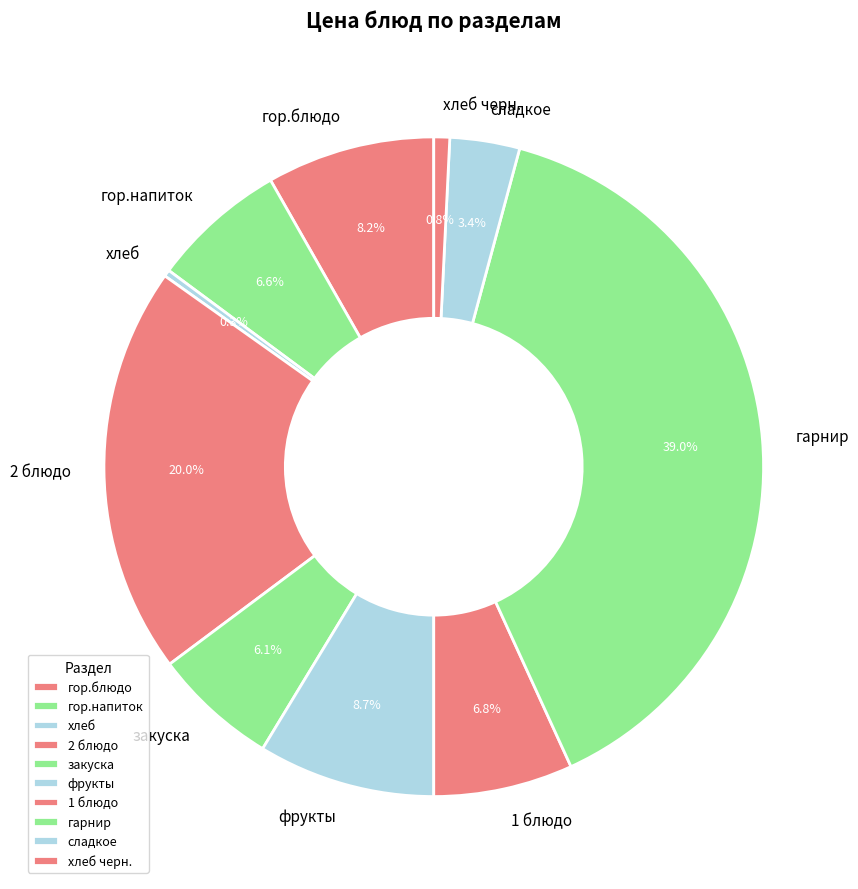

Which slice is the largest?

гарнир